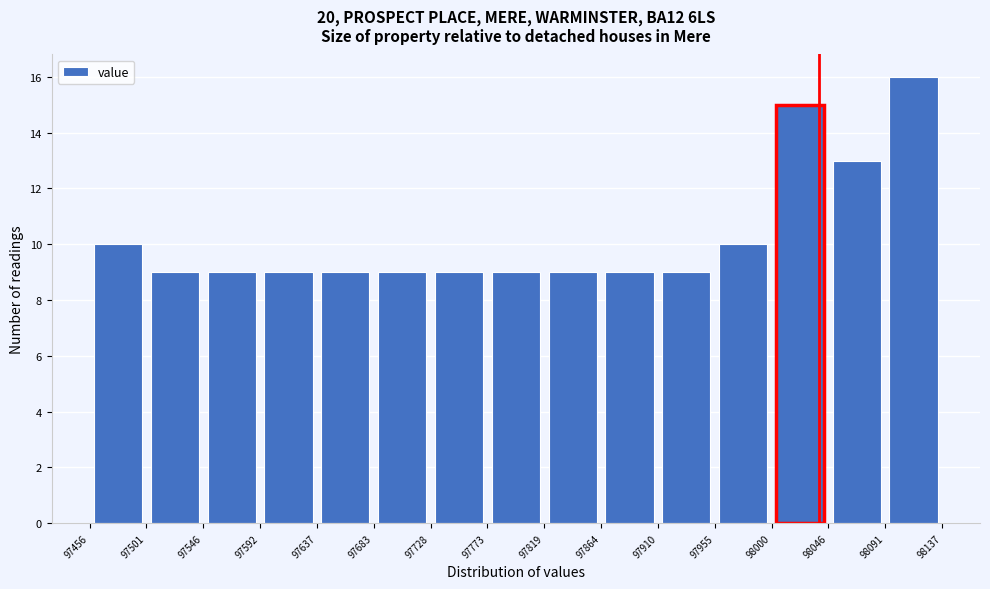

Reading left to right, transcribe this chart: for each bar, give the range it covers on the x-axis and its height. The values are not printed on the chart, so give them approximately, as read against the axis.

97456 to 97501: 10
97501 to 97546: 9
97546 to 97592: 9
97592 to 97637: 9
97637 to 97683: 9
97683 to 97728: 9
97728 to 97773: 9
97773 to 97819: 9
97819 to 97864: 9
97864 to 97910: 9
97910 to 97955: 9
97955 to 98000: 10
98000 to 98046: 15
98046 to 98091: 13
98091 to 98137: 16